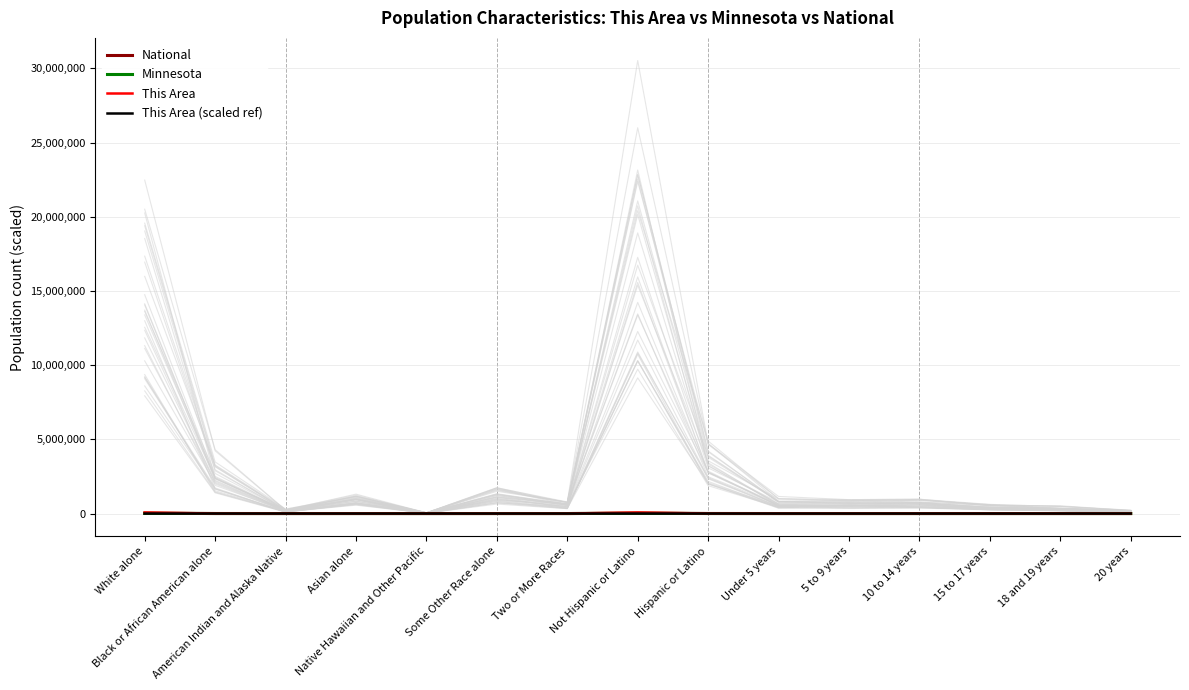

Which series has the largest total across all categories?

This Area